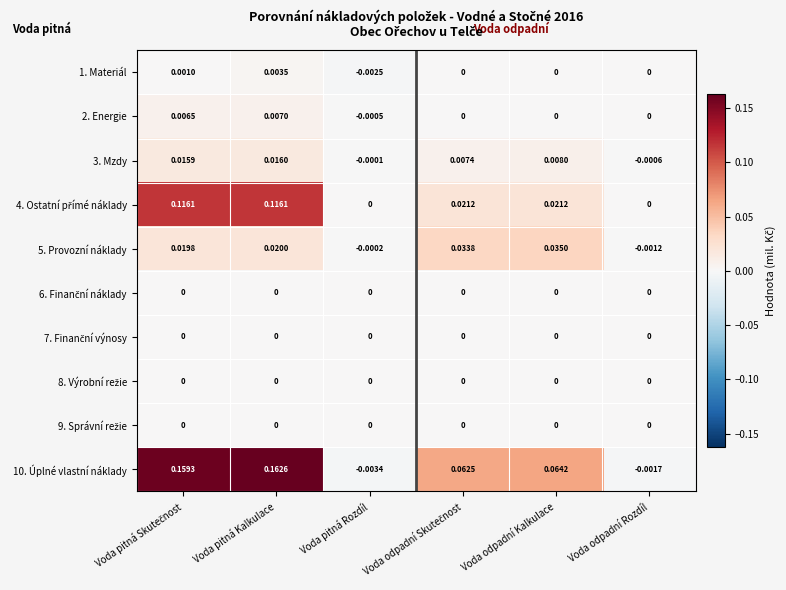

Which category has the lowest value in the 5. Provozní náklady series?

Voda odpadní Rozdíl